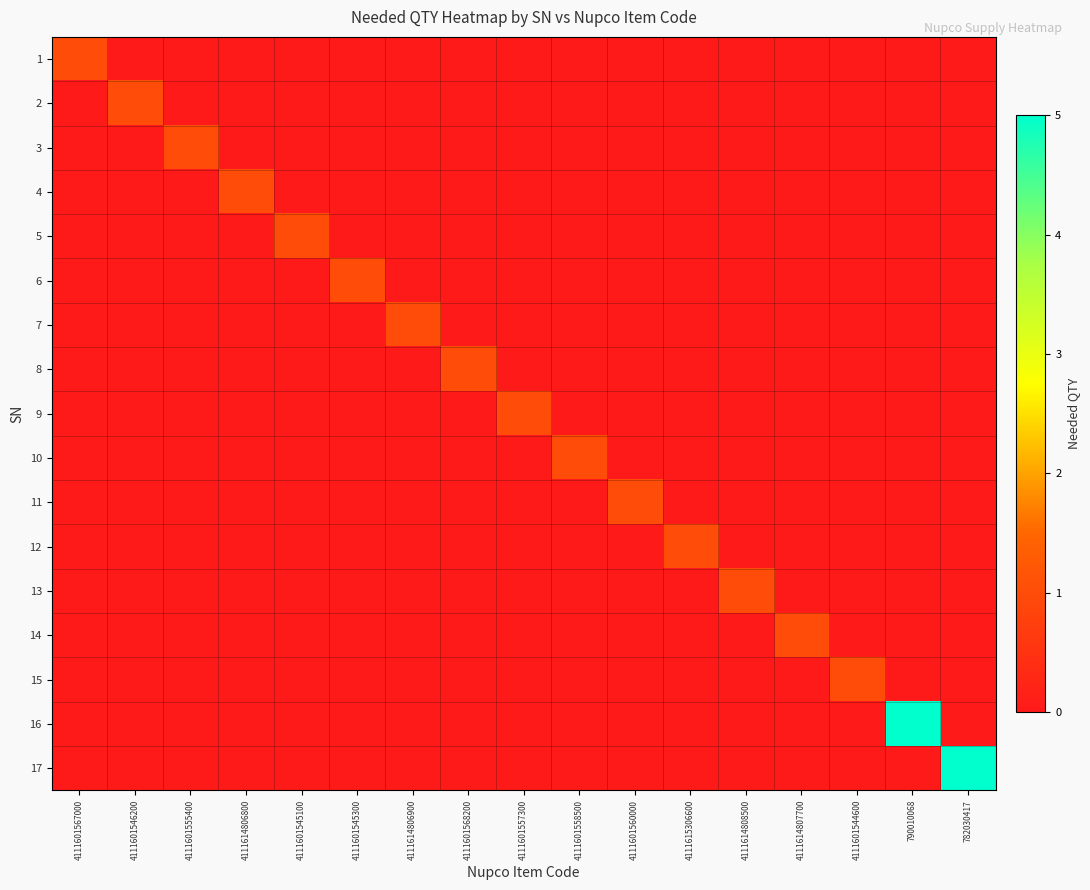

Reading left to right, extract all data points from this chart.

1: 4111601567000=1	4111601546200=0	4111601555400=0	4111614806800=0	4111601545100=0	4111601545300=0	4111614806900=0	4111601568200=0	4111601557300=0	4111601558500=0	4111601560000=0	4111615306600=0	4111614808500=0	4111614807700=0	4111601544600=0	790010068=0	782030417=0
2: 4111601567000=0	4111601546200=1	4111601555400=0	4111614806800=0	4111601545100=0	4111601545300=0	4111614806900=0	4111601568200=0	4111601557300=0	4111601558500=0	4111601560000=0	4111615306600=0	4111614808500=0	4111614807700=0	4111601544600=0	790010068=0	782030417=0
3: 4111601567000=0	4111601546200=0	4111601555400=1	4111614806800=0	4111601545100=0	4111601545300=0	4111614806900=0	4111601568200=0	4111601557300=0	4111601558500=0	4111601560000=0	4111615306600=0	4111614808500=0	4111614807700=0	4111601544600=0	790010068=0	782030417=0
4: 4111601567000=0	4111601546200=0	4111601555400=0	4111614806800=1	4111601545100=0	4111601545300=0	4111614806900=0	4111601568200=0	4111601557300=0	4111601558500=0	4111601560000=0	4111615306600=0	4111614808500=0	4111614807700=0	4111601544600=0	790010068=0	782030417=0
5: 4111601567000=0	4111601546200=0	4111601555400=0	4111614806800=0	4111601545100=1	4111601545300=0	4111614806900=0	4111601568200=0	4111601557300=0	4111601558500=0	4111601560000=0	4111615306600=0	4111614808500=0	4111614807700=0	4111601544600=0	790010068=0	782030417=0
6: 4111601567000=0	4111601546200=0	4111601555400=0	4111614806800=0	4111601545100=0	4111601545300=1	4111614806900=0	4111601568200=0	4111601557300=0	4111601558500=0	4111601560000=0	4111615306600=0	4111614808500=0	4111614807700=0	4111601544600=0	790010068=0	782030417=0
7: 4111601567000=0	4111601546200=0	4111601555400=0	4111614806800=0	4111601545100=0	4111601545300=0	4111614806900=1	4111601568200=0	4111601557300=0	4111601558500=0	4111601560000=0	4111615306600=0	4111614808500=0	4111614807700=0	4111601544600=0	790010068=0	782030417=0
8: 4111601567000=0	4111601546200=0	4111601555400=0	4111614806800=0	4111601545100=0	4111601545300=0	4111614806900=0	4111601568200=1	4111601557300=0	4111601558500=0	4111601560000=0	4111615306600=0	4111614808500=0	4111614807700=0	4111601544600=0	790010068=0	782030417=0
9: 4111601567000=0	4111601546200=0	4111601555400=0	4111614806800=0	4111601545100=0	4111601545300=0	4111614806900=0	4111601568200=0	4111601557300=1	4111601558500=0	4111601560000=0	4111615306600=0	4111614808500=0	4111614807700=0	4111601544600=0	790010068=0	782030417=0
10: 4111601567000=0	4111601546200=0	4111601555400=0	4111614806800=0	4111601545100=0	4111601545300=0	4111614806900=0	4111601568200=0	4111601557300=0	4111601558500=1	4111601560000=0	4111615306600=0	4111614808500=0	4111614807700=0	4111601544600=0	790010068=0	782030417=0
11: 4111601567000=0	4111601546200=0	4111601555400=0	4111614806800=0	4111601545100=0	4111601545300=0	4111614806900=0	4111601568200=0	4111601557300=0	4111601558500=0	4111601560000=1	4111615306600=0	4111614808500=0	4111614807700=0	4111601544600=0	790010068=0	782030417=0
12: 4111601567000=0	4111601546200=0	4111601555400=0	4111614806800=0	4111601545100=0	4111601545300=0	4111614806900=0	4111601568200=0	4111601557300=0	4111601558500=0	4111601560000=0	4111615306600=1	4111614808500=0	4111614807700=0	4111601544600=0	790010068=0	782030417=0
13: 4111601567000=0	4111601546200=0	4111601555400=0	4111614806800=0	4111601545100=0	4111601545300=0	4111614806900=0	4111601568200=0	4111601557300=0	4111601558500=0	4111601560000=0	4111615306600=0	4111614808500=1	4111614807700=0	4111601544600=0	790010068=0	782030417=0
14: 4111601567000=0	4111601546200=0	4111601555400=0	4111614806800=0	4111601545100=0	4111601545300=0	4111614806900=0	4111601568200=0	4111601557300=0	4111601558500=0	4111601560000=0	4111615306600=0	4111614808500=0	4111614807700=1	4111601544600=0	790010068=0	782030417=0
15: 4111601567000=0	4111601546200=0	4111601555400=0	4111614806800=0	4111601545100=0	4111601545300=0	4111614806900=0	4111601568200=0	4111601557300=0	4111601558500=0	4111601560000=0	4111615306600=0	4111614808500=0	4111614807700=0	4111601544600=1	790010068=0	782030417=0
16: 4111601567000=0	4111601546200=0	4111601555400=0	4111614806800=0	4111601545100=0	4111601545300=0	4111614806900=0	4111601568200=0	4111601557300=0	4111601558500=0	4111601560000=0	4111615306600=0	4111614808500=0	4111614807700=0	4111601544600=0	790010068=5	782030417=0
17: 4111601567000=0	4111601546200=0	4111601555400=0	4111614806800=0	4111601545100=0	4111601545300=0	4111614806900=0	4111601568200=0	4111601557300=0	4111601558500=0	4111601560000=0	4111615306600=0	4111614808500=0	4111614807700=0	4111601544600=0	790010068=0	782030417=5